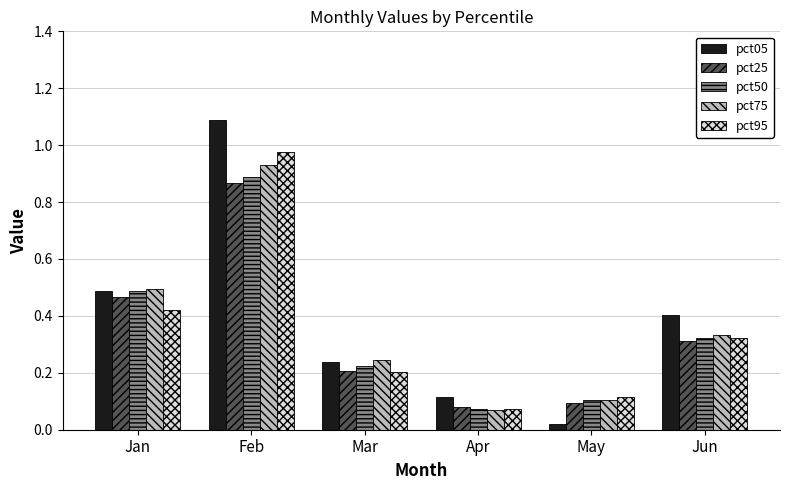

The pct95 series shows 0.2 at Mar. True or false?

True